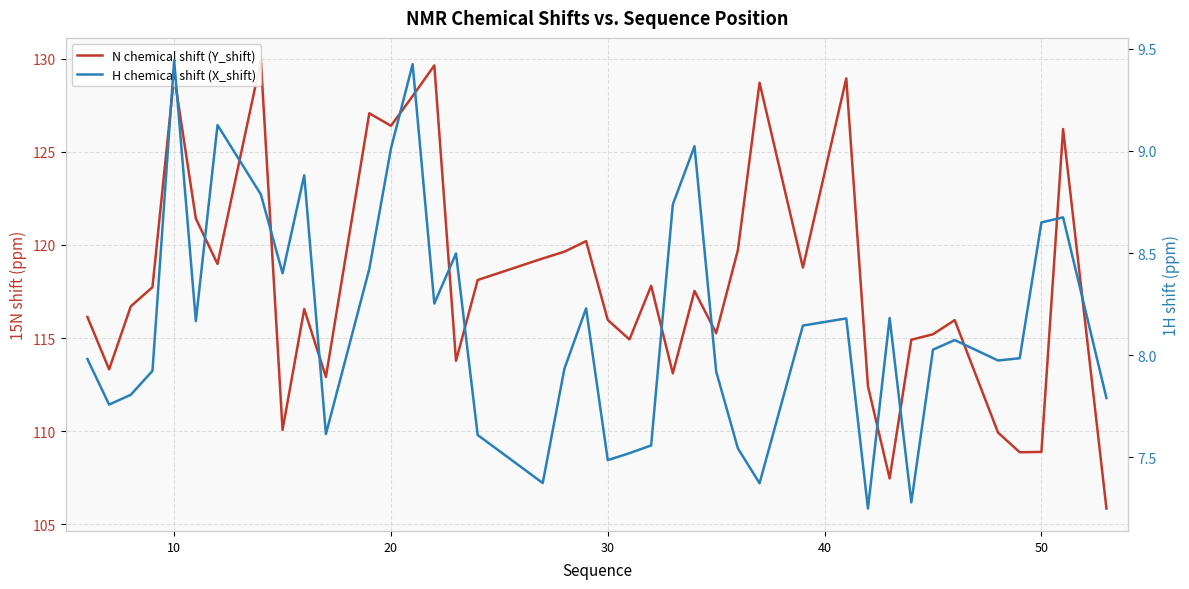

Reading right to left, list all the values displayed in this chart.

N chemical shift (Y_shift): 105.9	126.2	108.9	108.9	109.9	116.0	115.2	114.9	107.5	112.4	128.9	118.8	128.7	119.7	115.3	117.5	113.1	117.8	114.9	116.0	120.2	119.6	119.3	118.1	113.8	129.6	128.0	126.4	127.1	112.9	116.6	110.1	129.9	119.0	121.4	129.1	117.7	116.7	113.3	116.1
H chemical shift (X_shift): 7.8	8.7	8.7	8.0	8.0	8.1	8.0	7.3	8.2	7.2	8.2	8.1	7.4	7.5	7.9	9.0	8.7	7.6	7.5	7.5	8.2	7.9	7.4	7.6	8.5	8.3	9.4	9.0	8.4	7.6	8.9	8.4	8.8	9.1	8.2	9.4	7.9	7.8	7.8	8.0